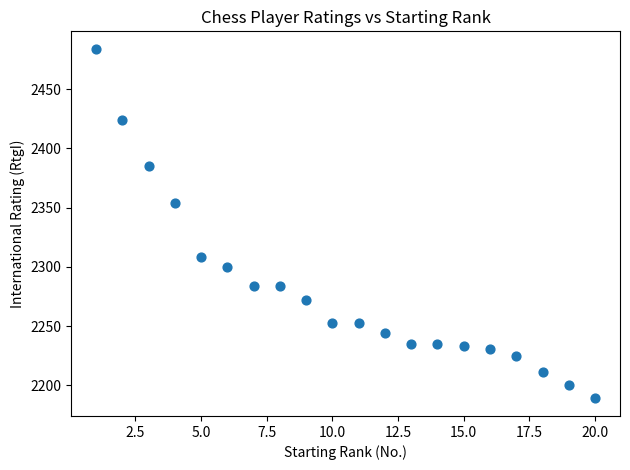

What is the range of Y values (max minus min)?

295